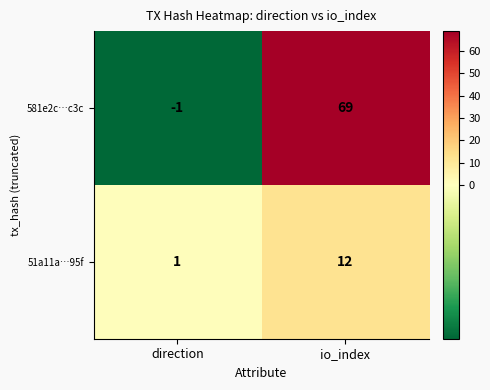

What is the difference between the 51a11a…95f values at direction and io_index?

11